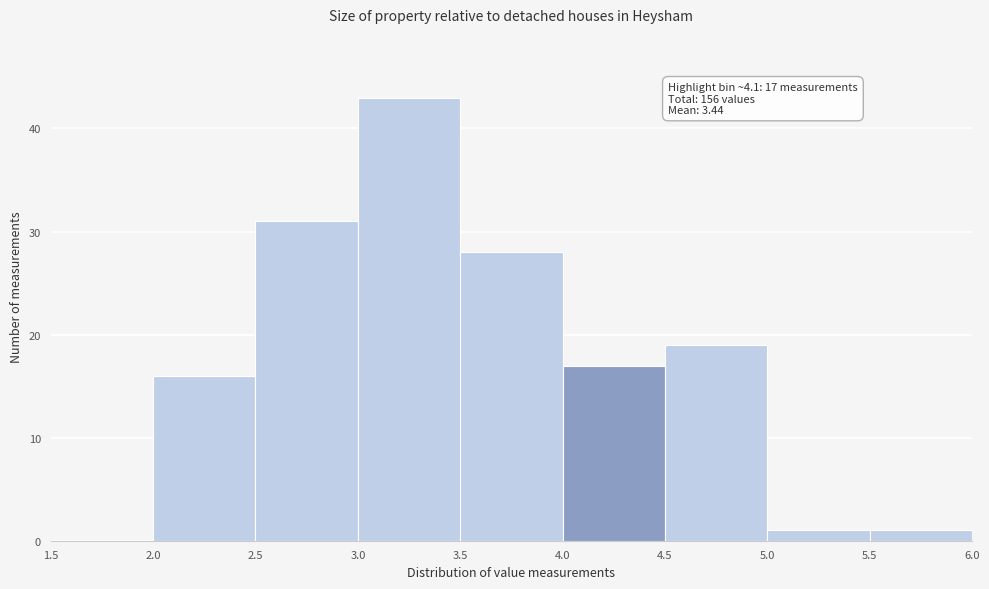

Which range on the x-axis has the tallest bar?

3.0 to 3.5